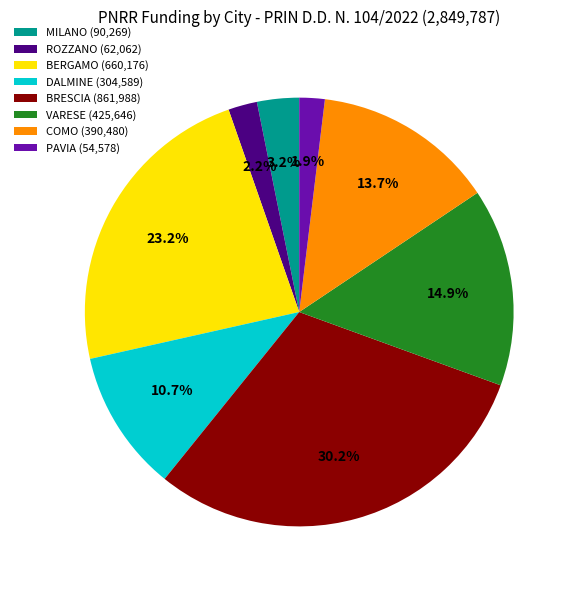

How many segments does this pie chart have?

8